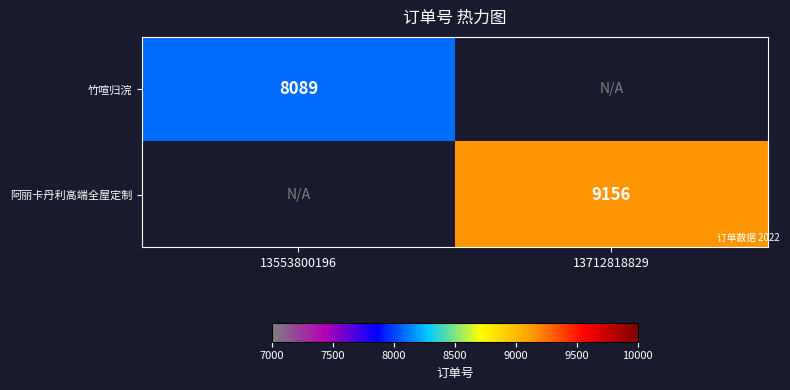

Is it true that 阿丽卡丹利高端全屋定制 equals 14807 at 13712818829?

False